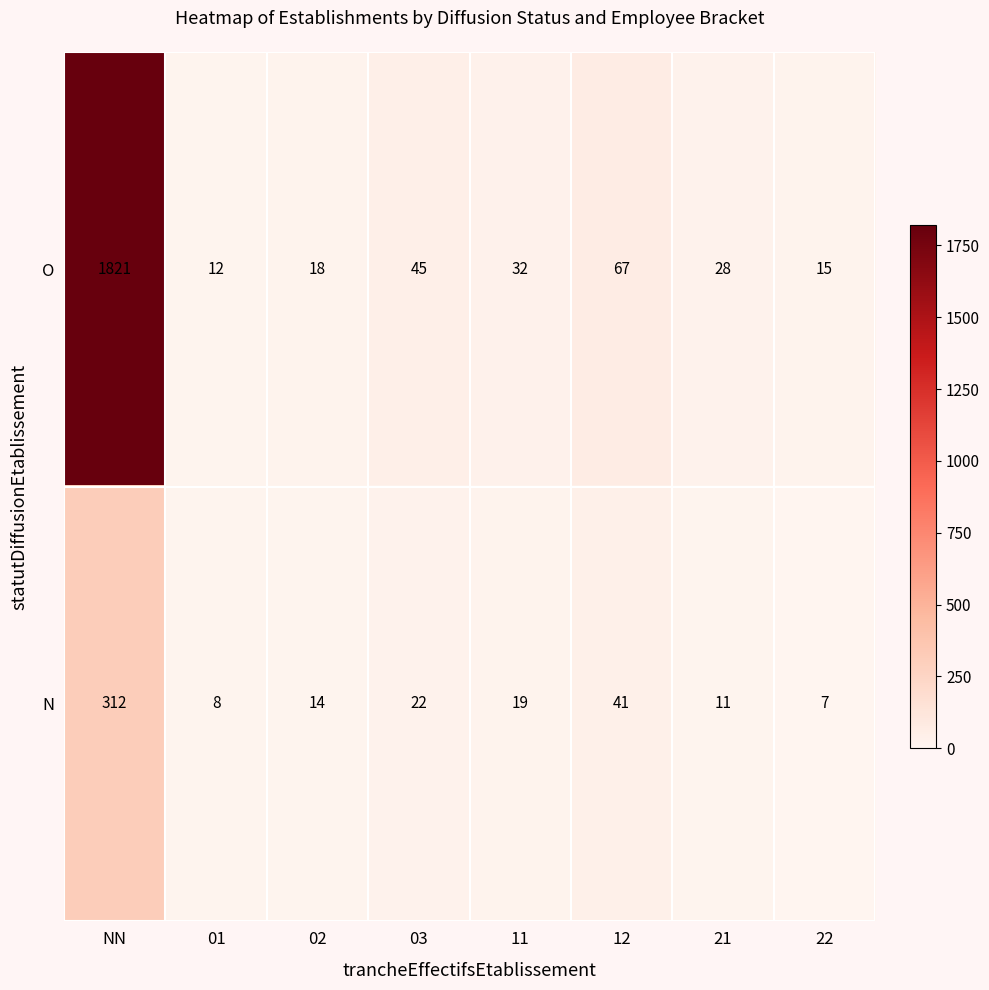

What is the spread (max minus min) of values at 22?

8